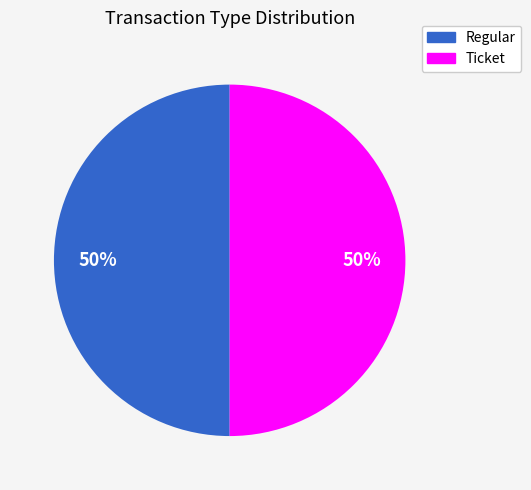

How many segments does this pie chart have?

2